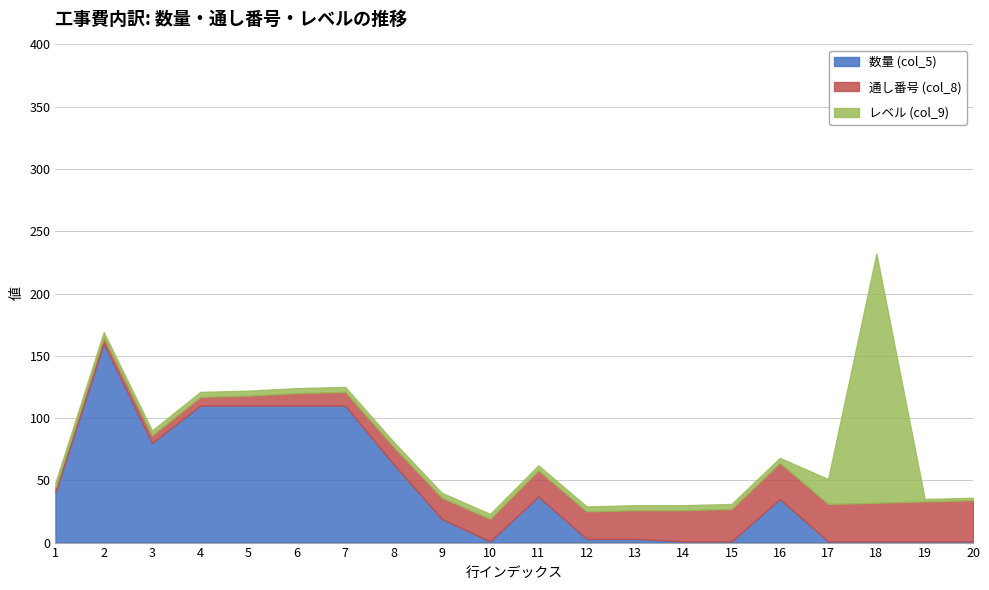

What is the value of the レベル (col_9) point at the 20th from the left?

4